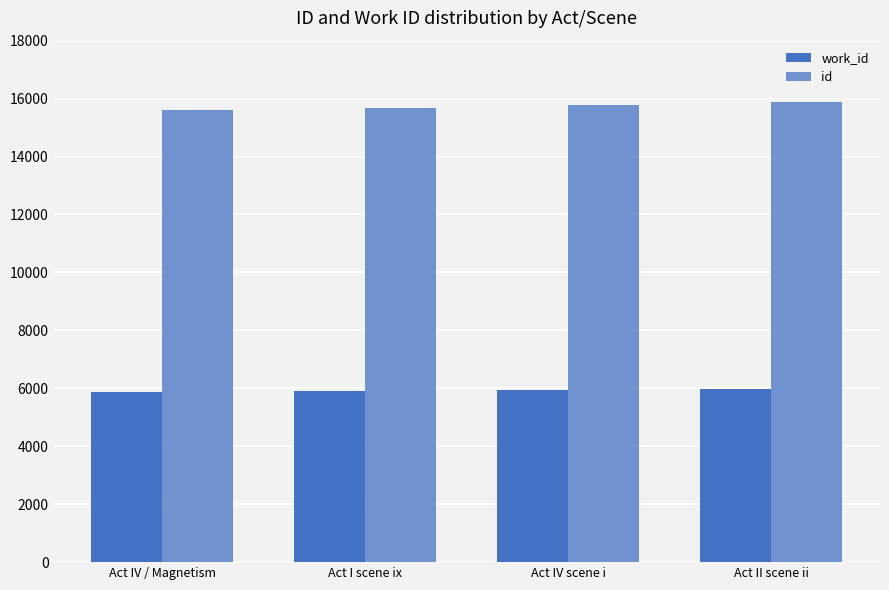

How many series are shown in this chart?

2